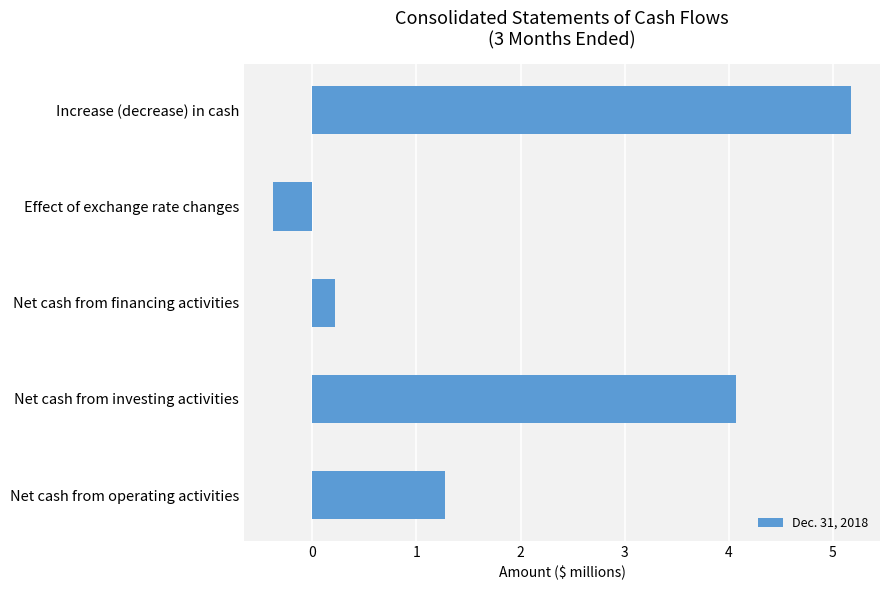

What is the ratio of the value at Net cash from operating activities to the value at Net cash from investing activities?

0.3